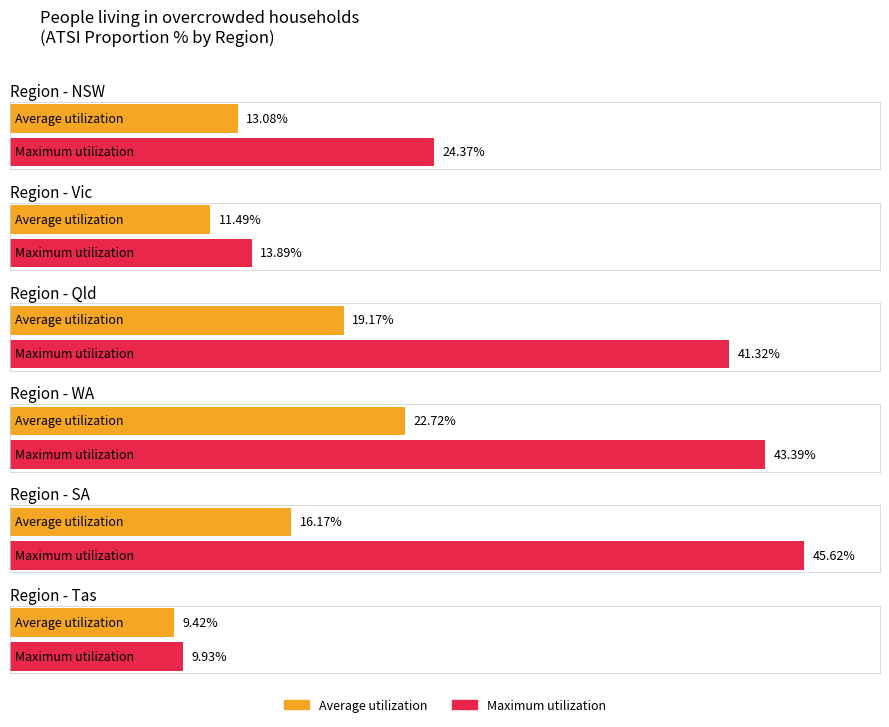

Which series has the largest total across all categories?

Maximum utilization